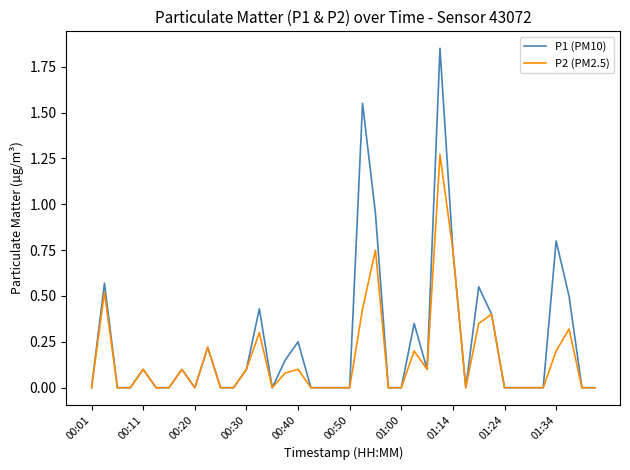

Rank the series by their average value, from highest to lowest.

P1 (PM10), P2 (PM2.5)